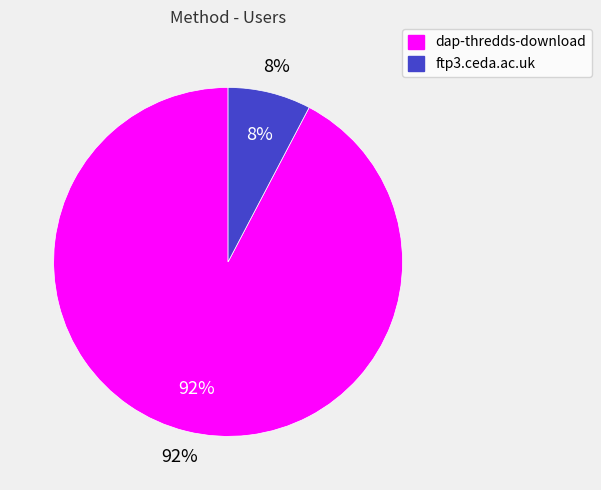

How many slices are in this pie chart?

2